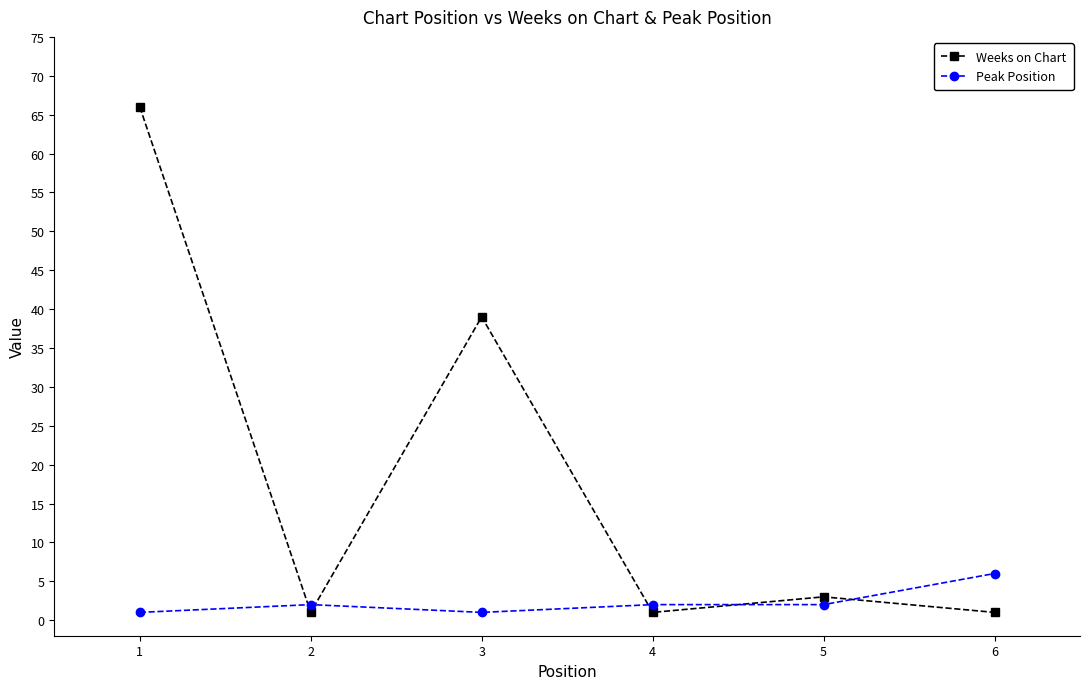

What is the maximum value shown in the chart?

66